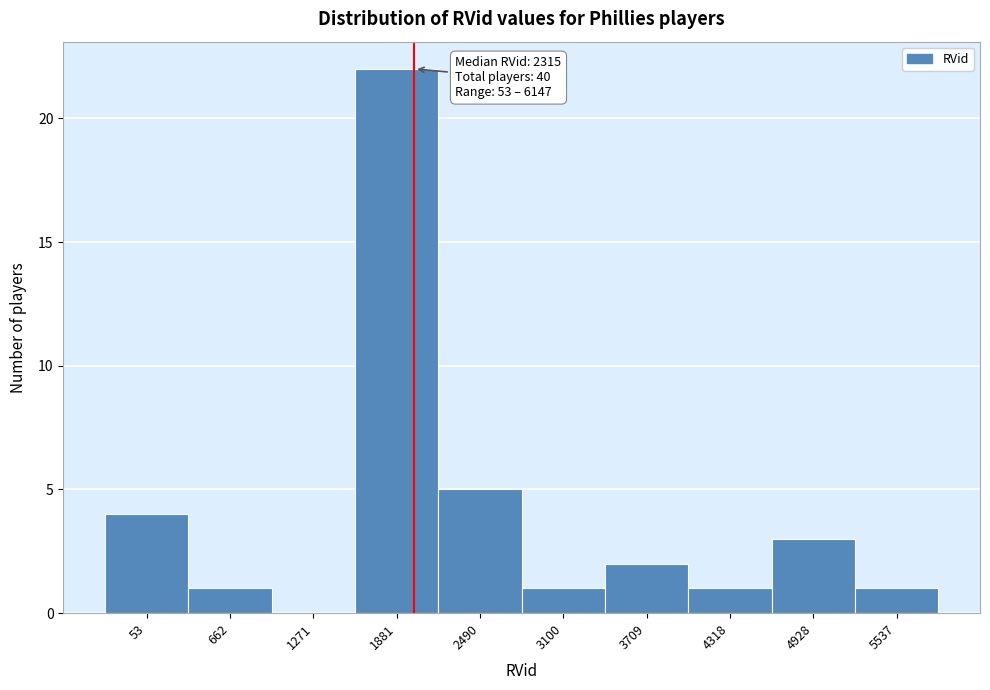

Reading left to right, transcribe all the data shown in this chart.

53=4	662=1	1271=0	1881=22	2490=5	3100=1	3709=2	4318=1	4928=3	5537=1